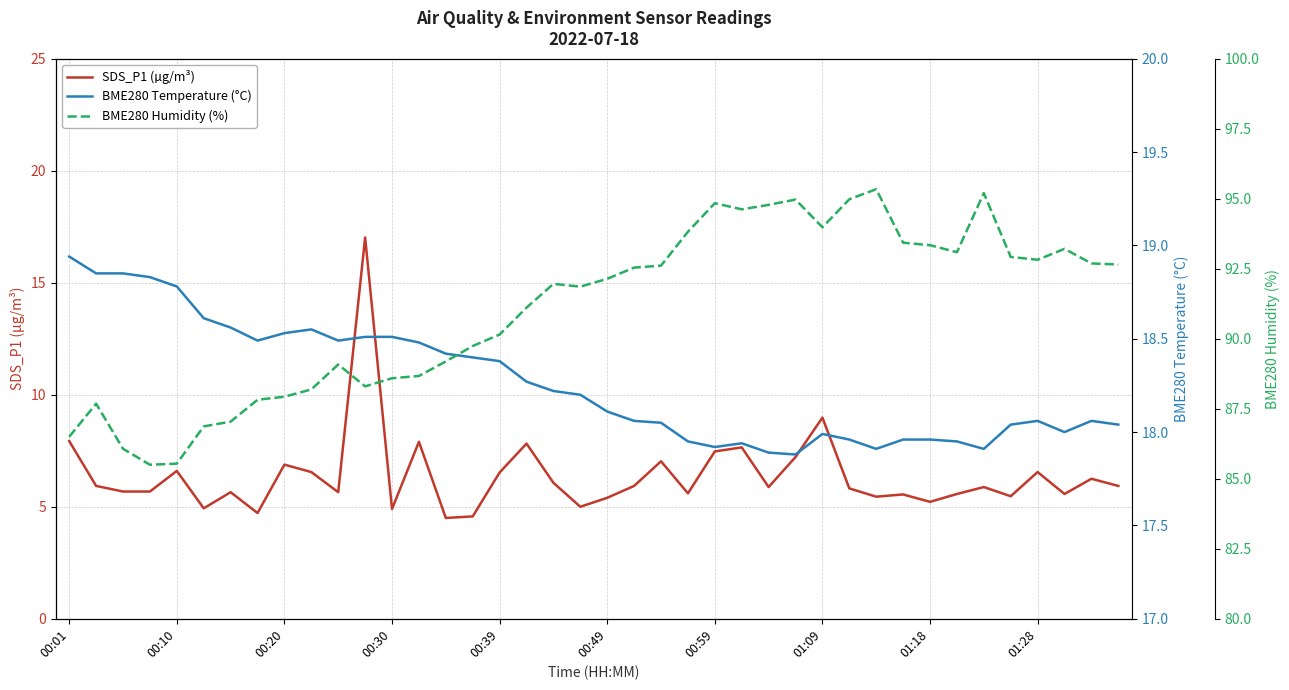

Where is SDS_P1 (µg/m³) nearest to the value 10?

01:09